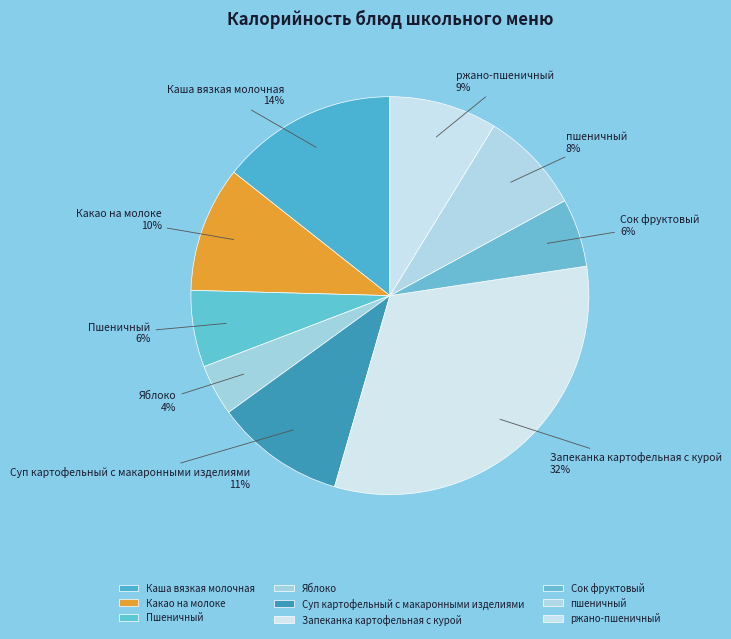

Is it true that Суп картофельный с макаронными изделиями is 1% of the pie?

False